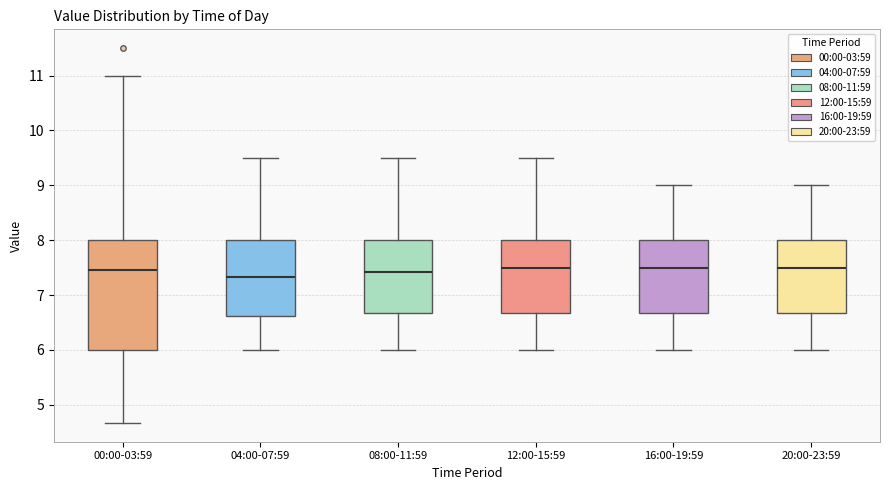

Reading left to right, transcribe this box plot: for each box, give where its median line is, the range the box spans, and where its two whiskers end, as read against the y-axis. The values are not printed on the chart, so give them approximately, as read against the axis.

00:00-03:59: median 7.5, box 6.0 to 8.0, whiskers 4.7 to 11.0
04:00-07:59: median 7.3, box 6.6 to 8.0, whiskers 6.0 to 9.5
08:00-11:59: median 7.4, box 6.7 to 8.0, whiskers 6.0 to 9.5
12:00-15:59: median 7.5, box 6.7 to 8.0, whiskers 6.0 to 9.5
16:00-19:59: median 7.5, box 6.7 to 8.0, whiskers 6.0 to 9.0
20:00-23:59: median 7.5, box 6.7 to 8.0, whiskers 6.0 to 9.0